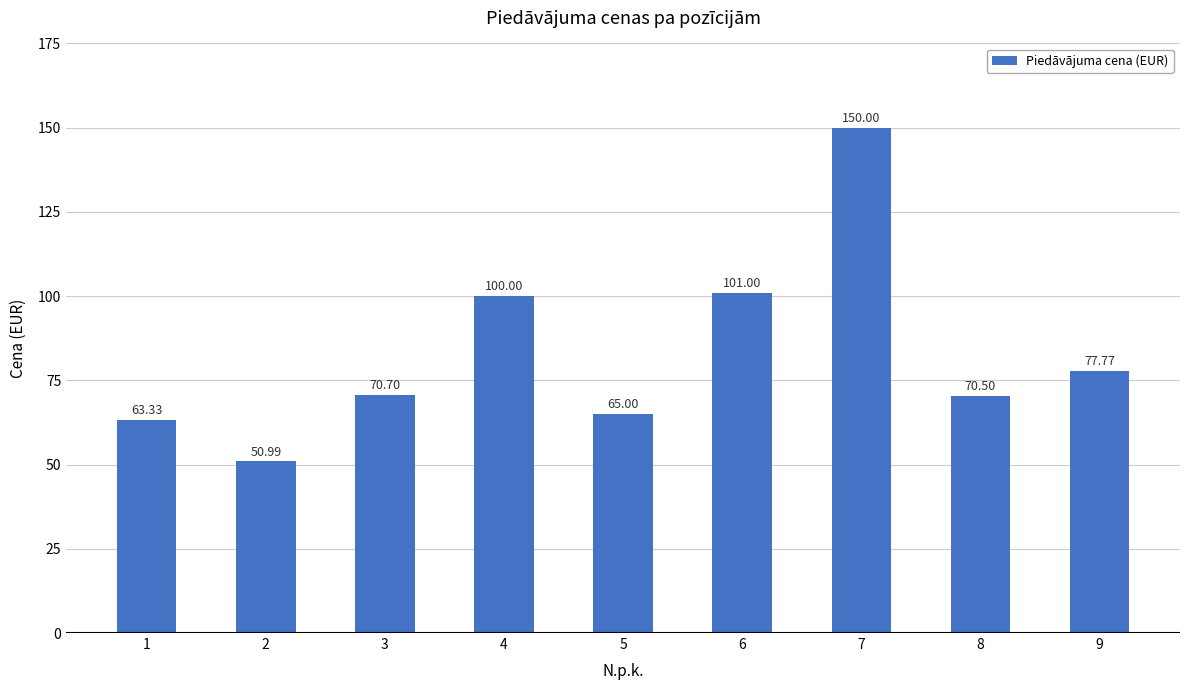

At which category does the chart reach its peak across all series?

7